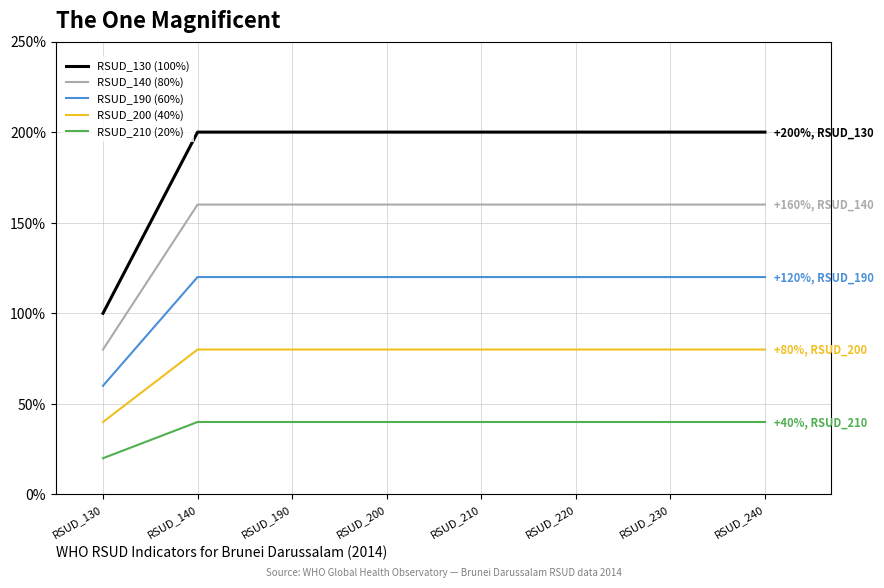

True or false: RSUD_200 (40%) and RSUD_140 (80%) cross at least once.

False